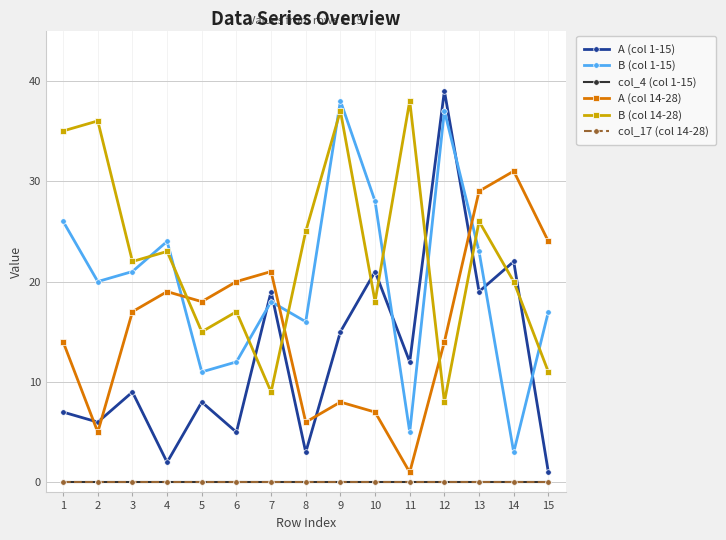

How many lines are shown in the chart?

6